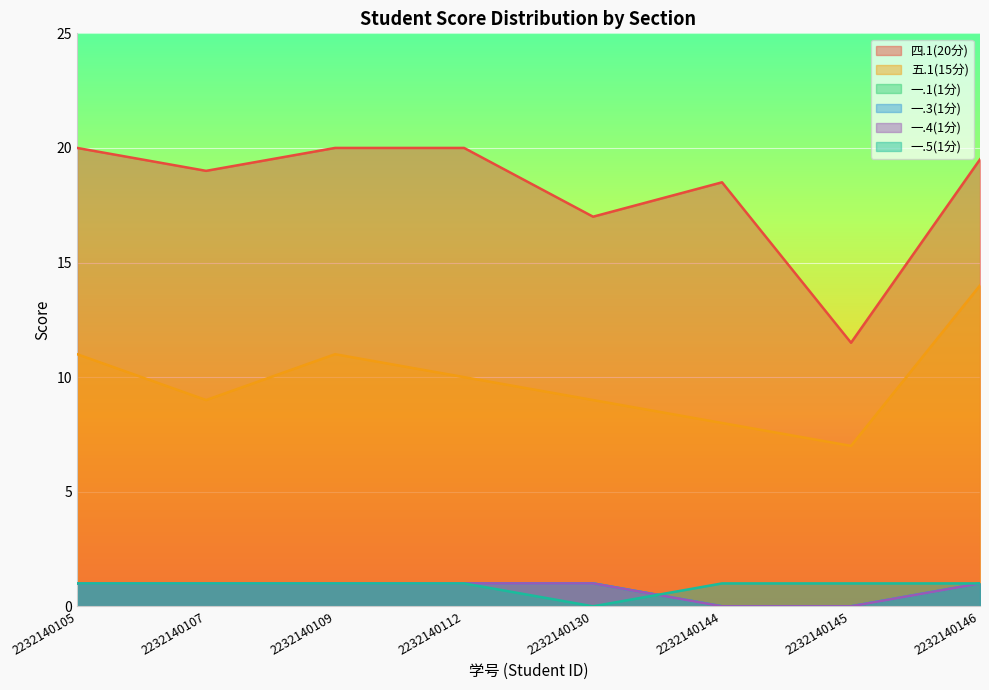

What is the sum of the 五.1(15分) values at 2232140105 and 2232140146?

25.0